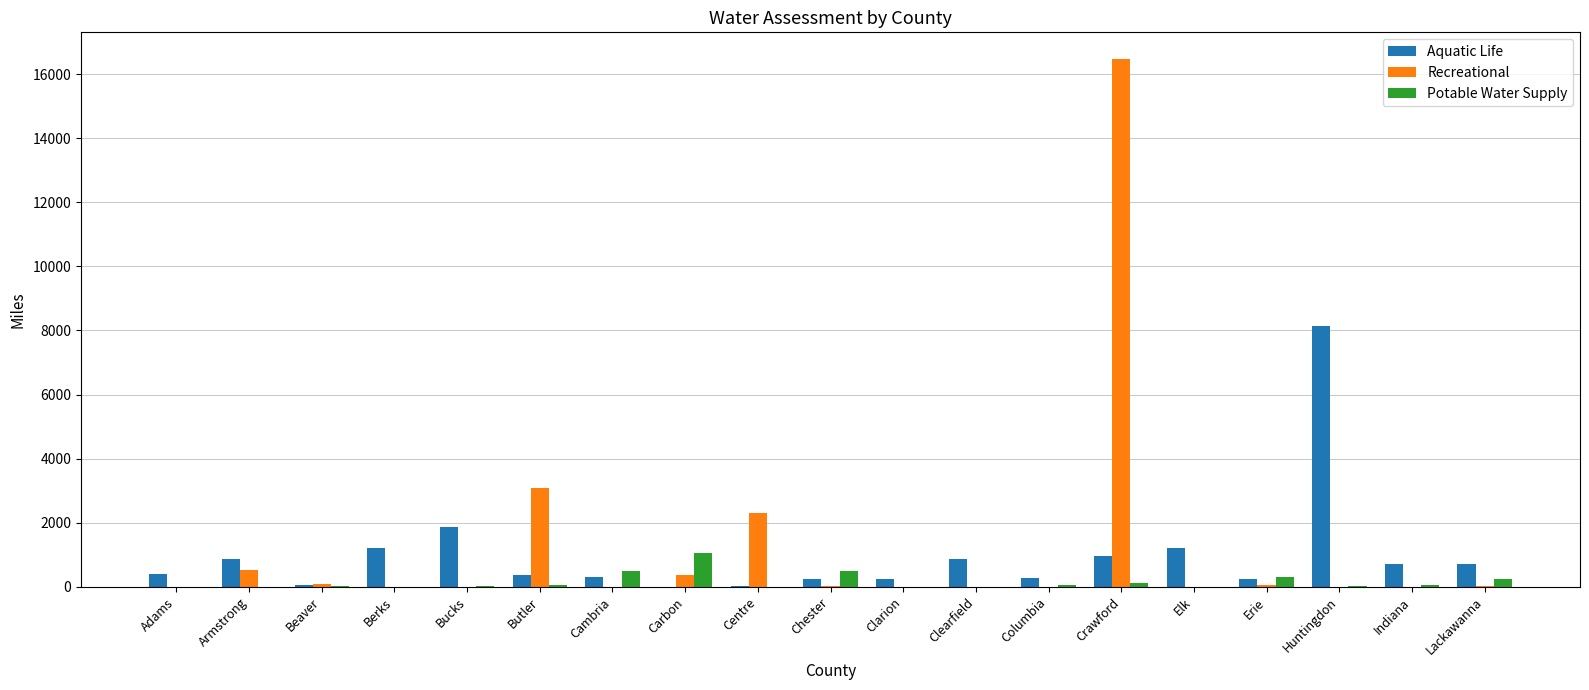

What is the sum of all Potable Water Supply values?

2926